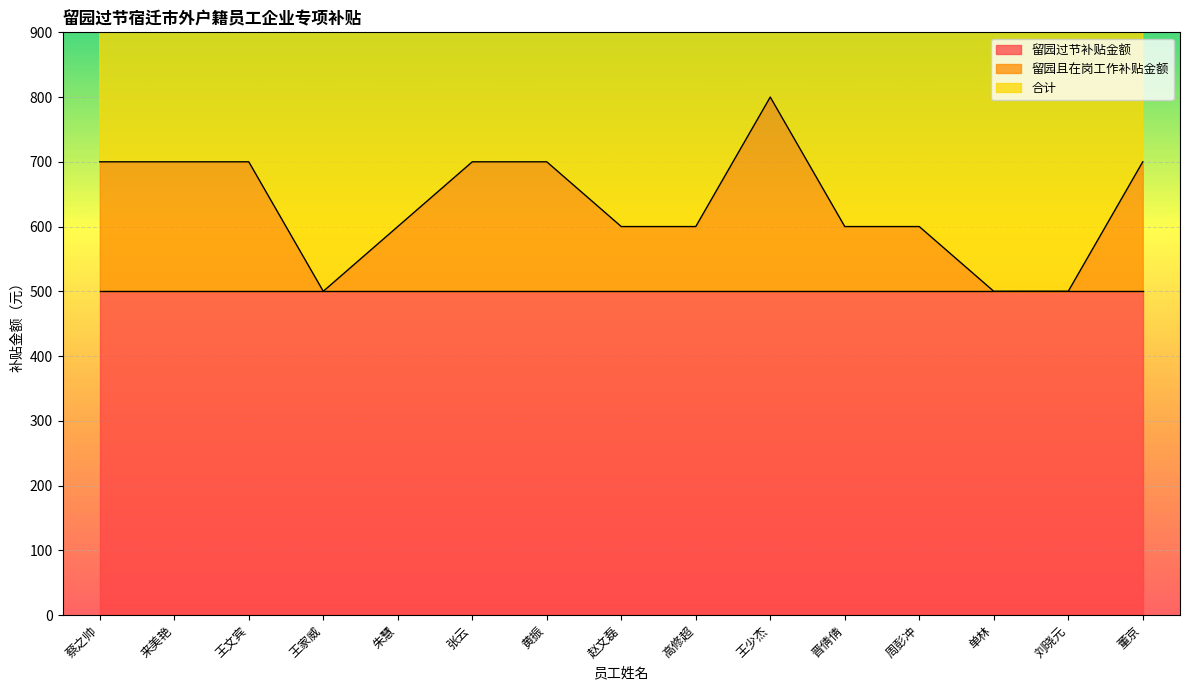

At how many categories does at least one series exceed 519?

15